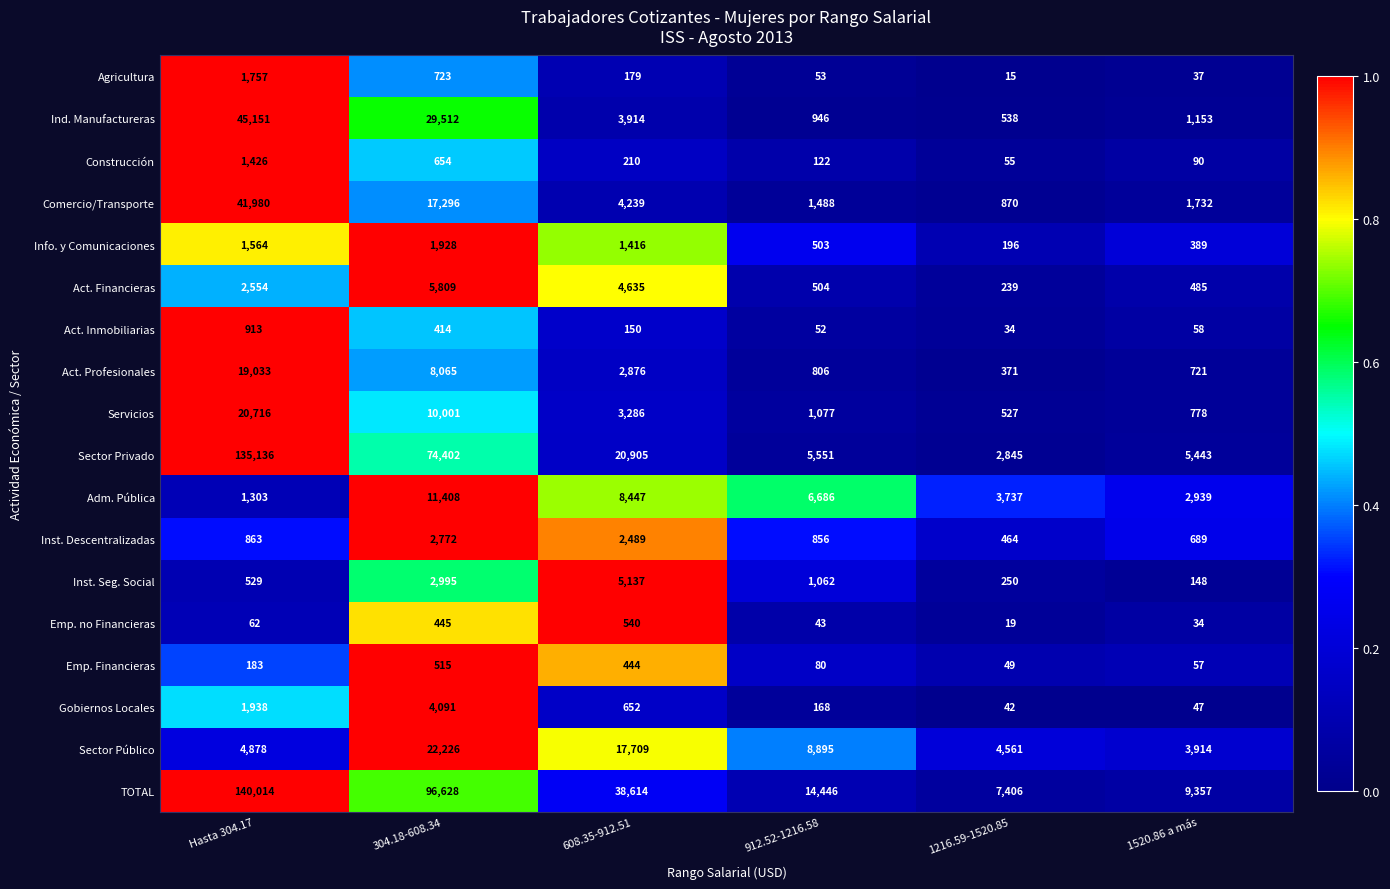

What is the difference between the Emp. no Financieras values at 304.18-608.34 and Hasta 304.17?

383